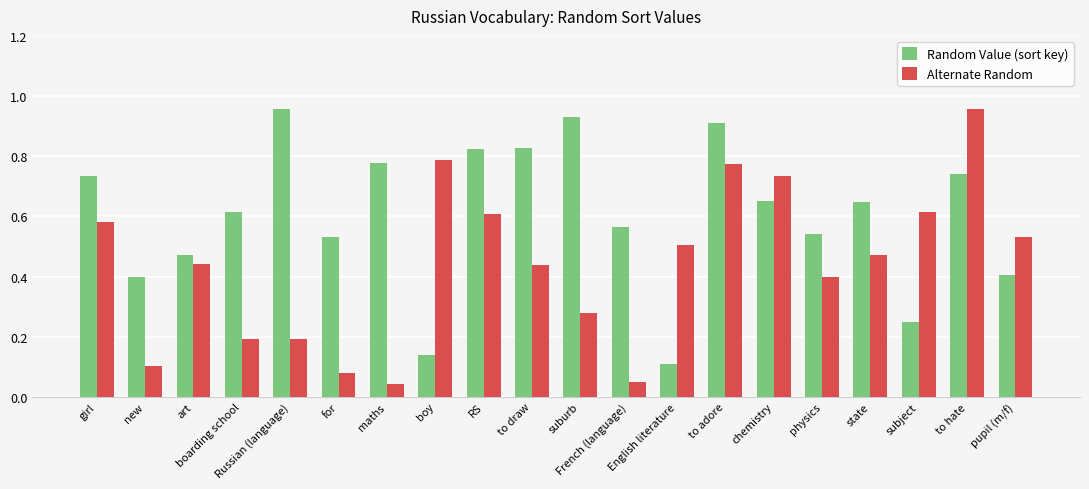

Which series has the widest spread of values?

Alternate Random